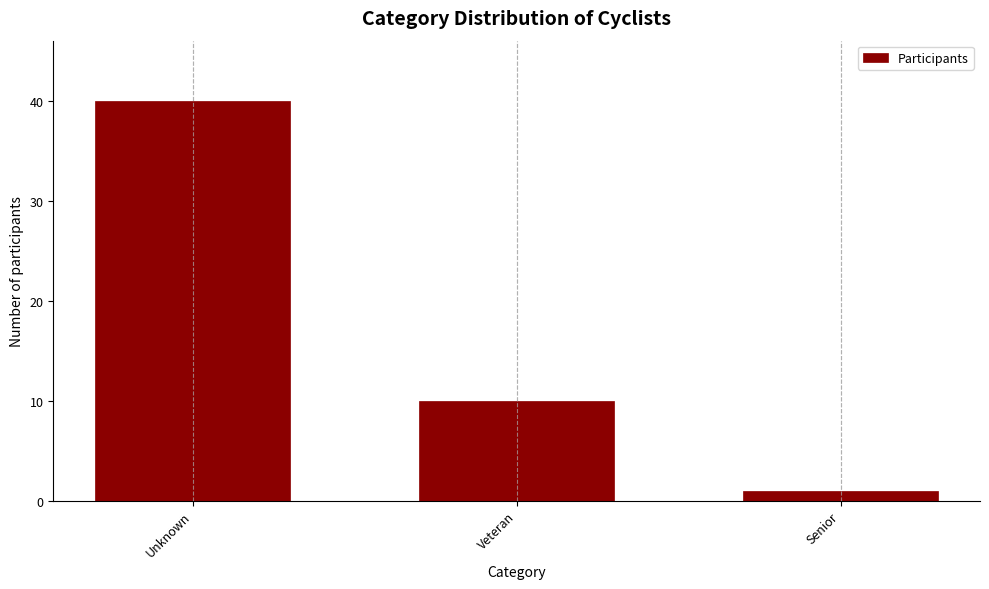

Reading left to right, extract all data points from this chart.

Unknown=40	Veteran=10	Senior=1